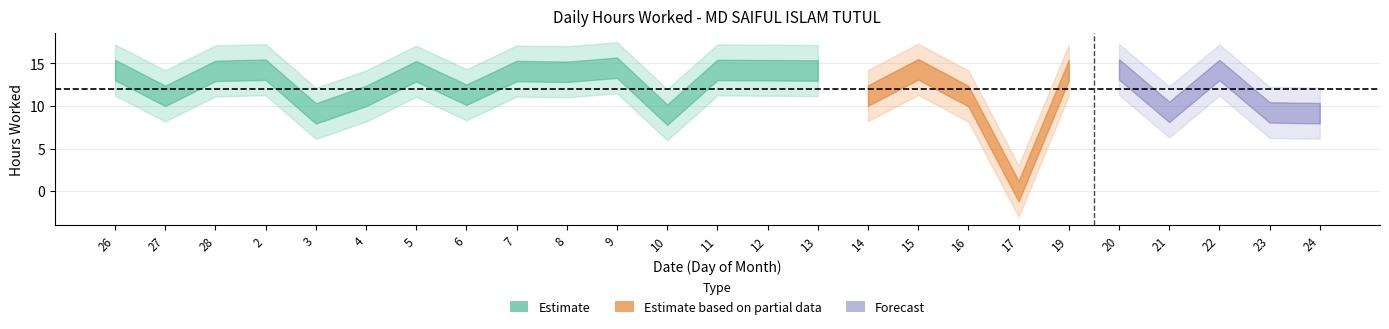

Which has a higher value, 11 or 21?

11